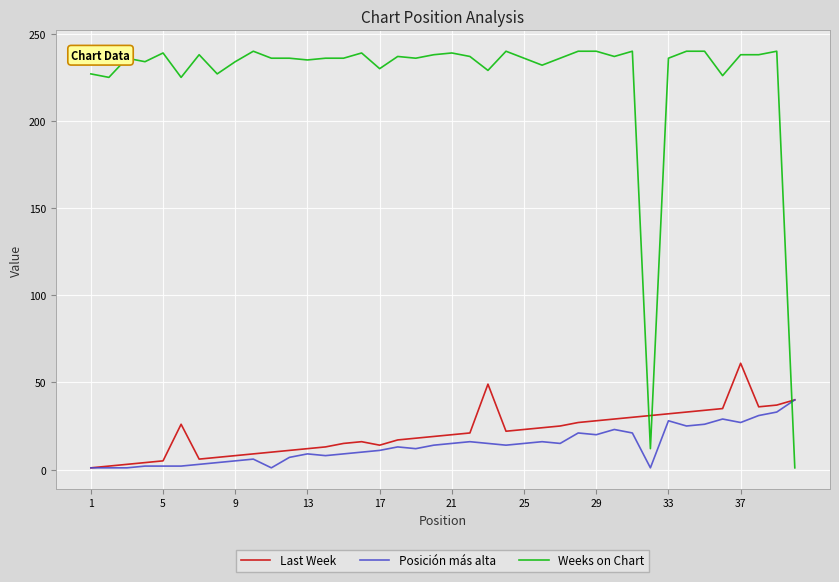

What are all the series names shown in the legend?

Last Week, Posición más alta, Weeks on Chart